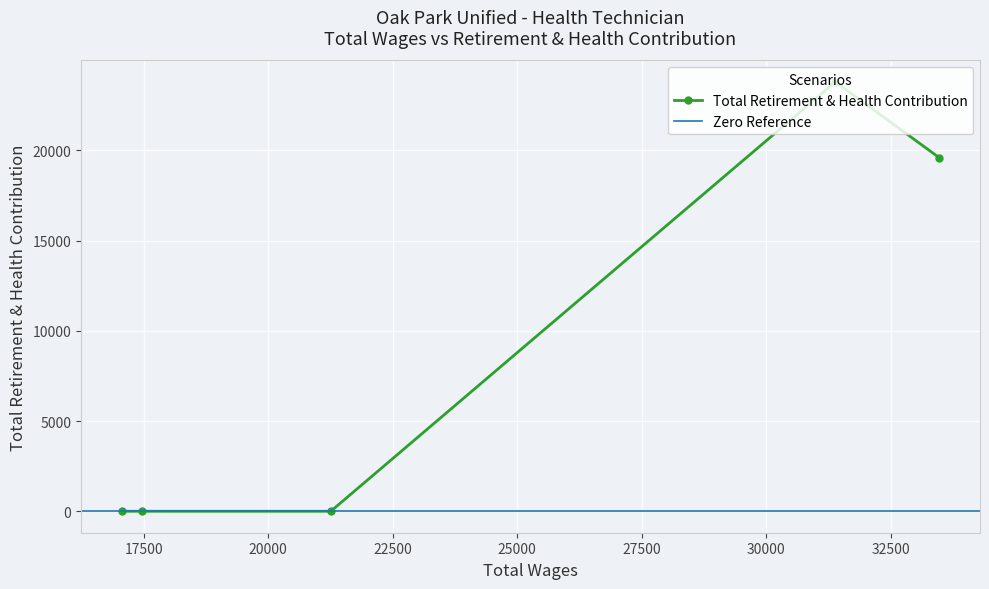

What is the highest value of the Total Retirement & Health Contribution series?

23801